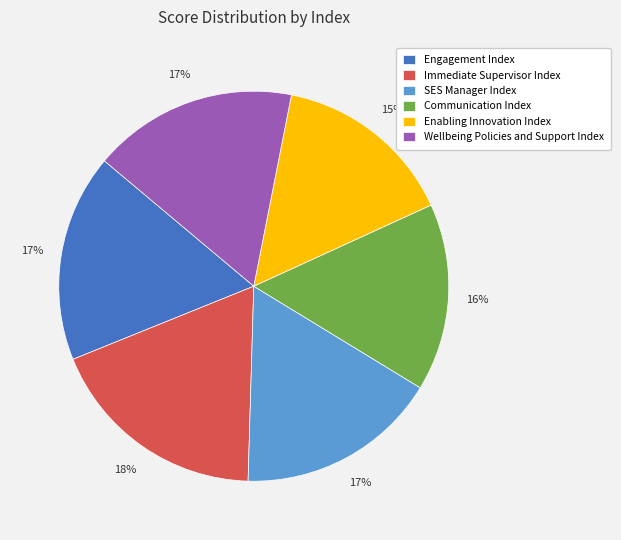

Is it true that Wellbeing Policies and Support Index is 17% of the pie?

True